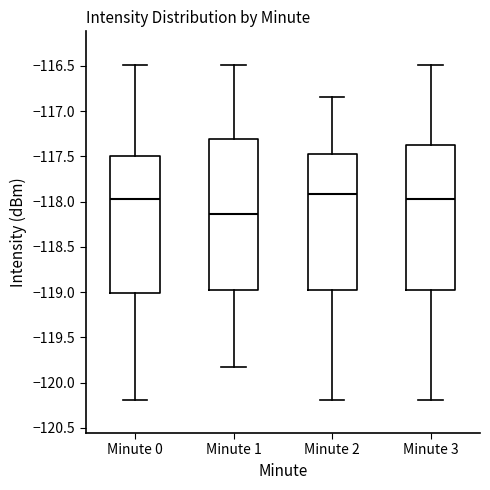

Which box is the tallest, from its lower edge to its upper edge?

Minute 1